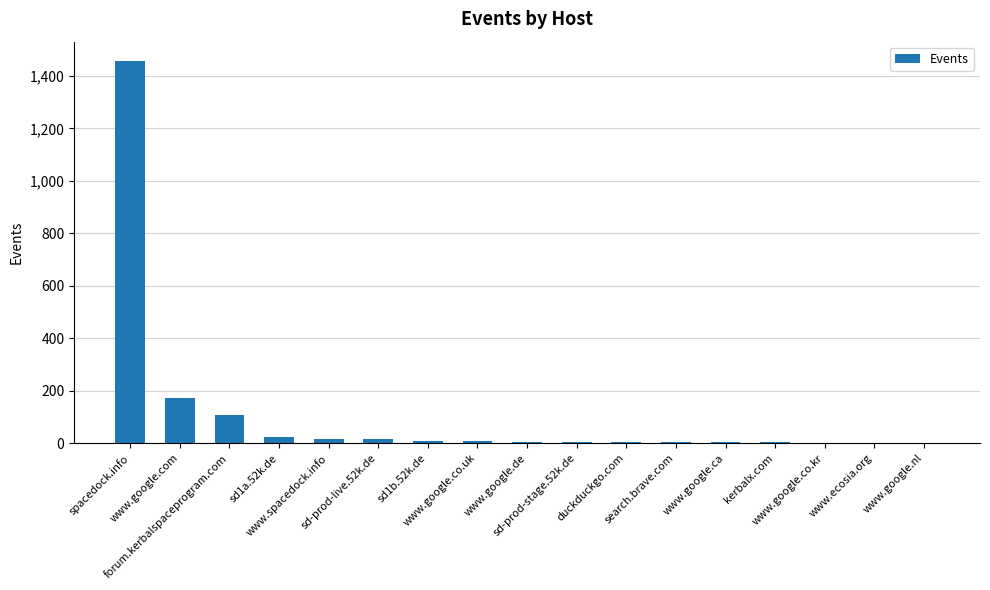

How many categories are shown in the chart?

17